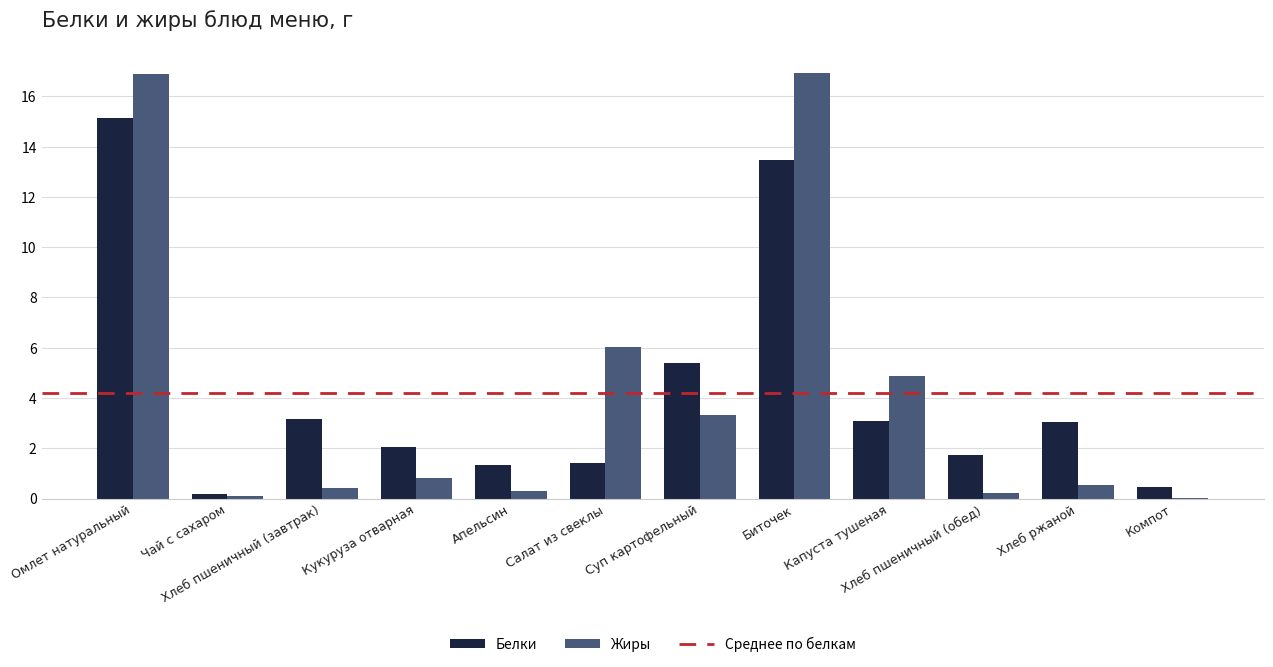

What is the sum of all Жиры values?

50.4